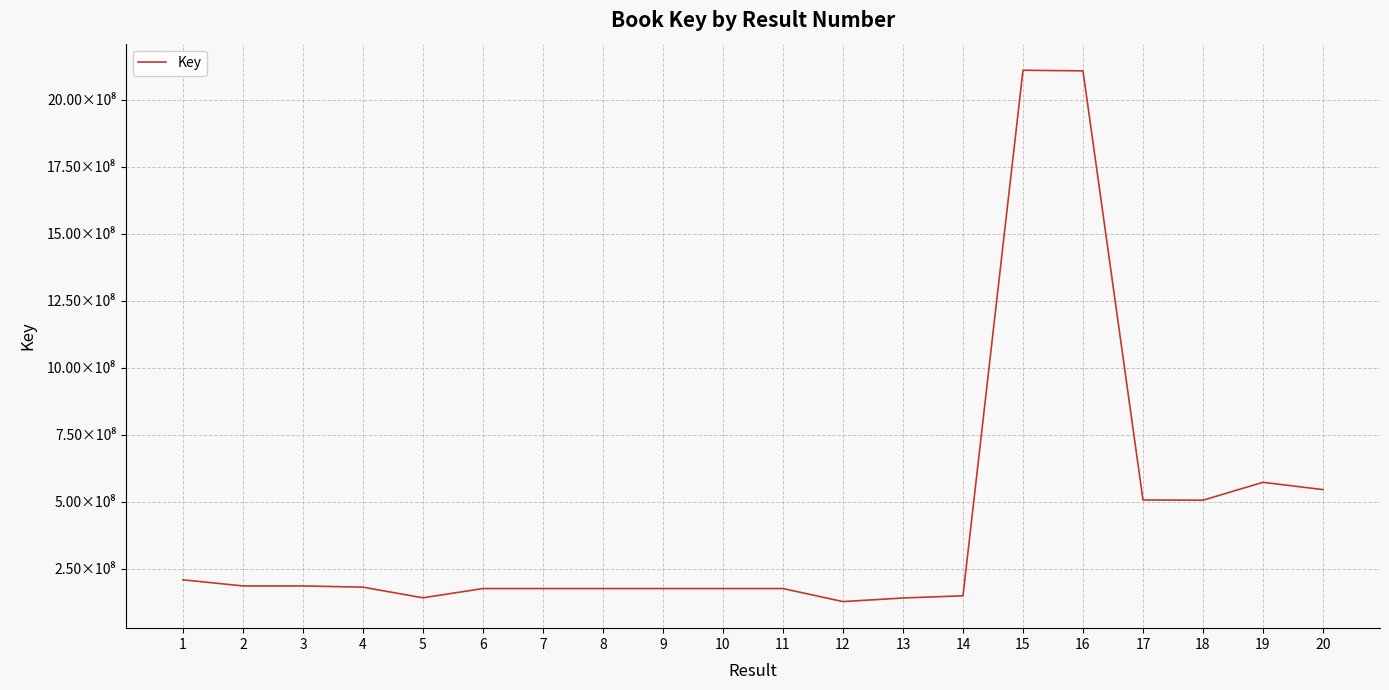

Where is the first local maximum?

3